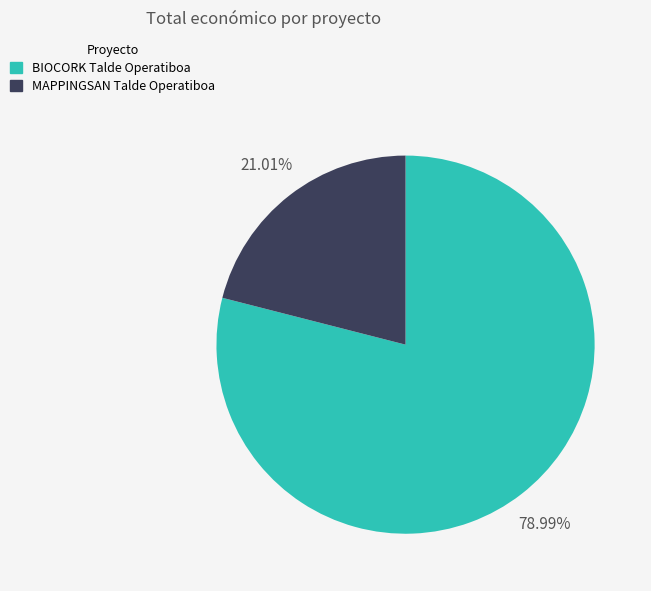

Is there a majority slice in this chart?

Yes